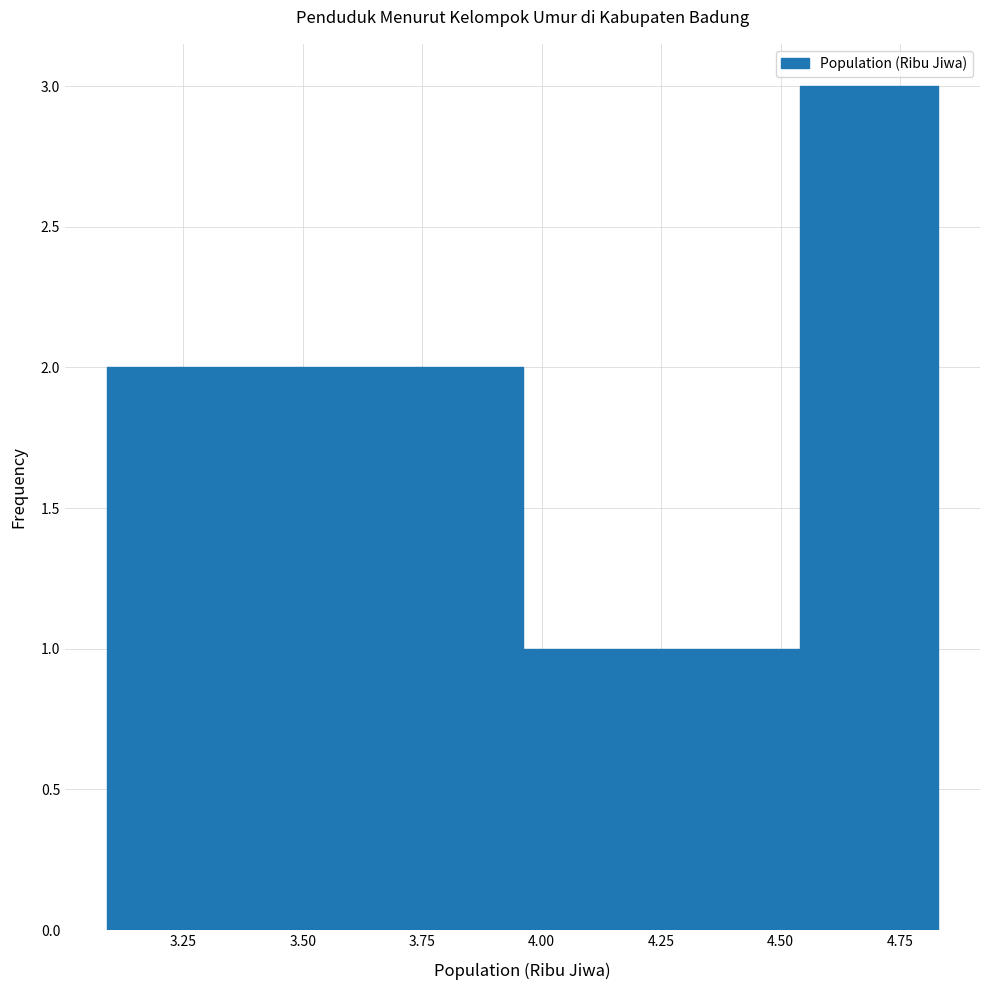

Which range on the x-axis has the tallest bar?

4.54 to 4.83